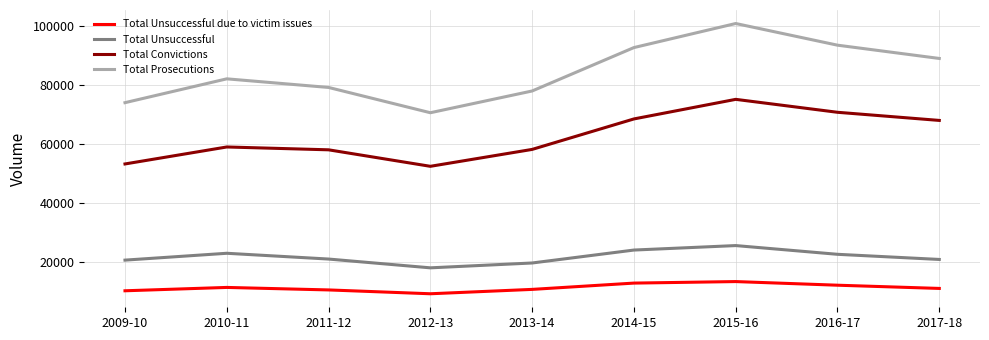

Between 2014-15 and 2015-16, which series saw the biggest shift?

Total Prosecutions